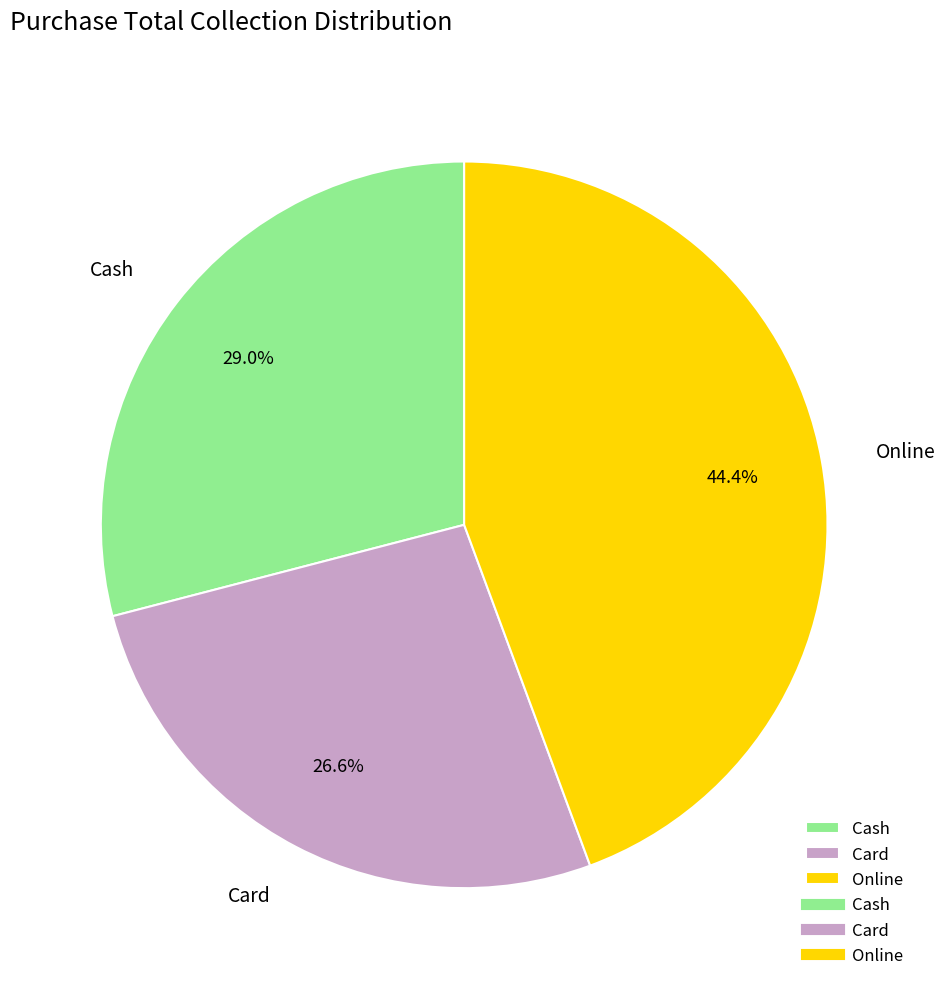

Does Cash account for over 50% of the chart?

No